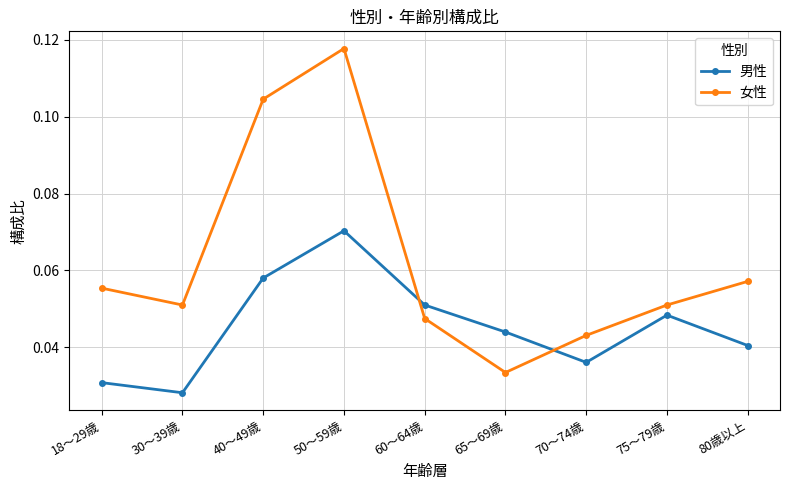

What is the label of the 7th point from the left?

70～74歳